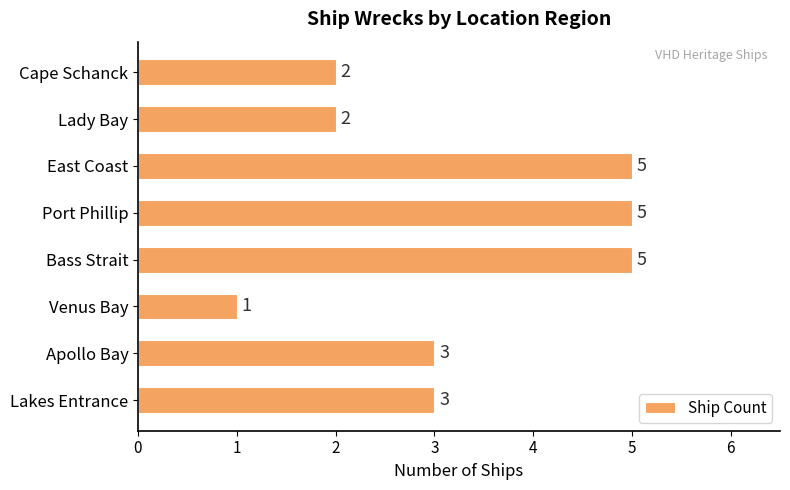

Approximately how many times larger is the value at Apollo Bay compared to Port Phillip?

0.6